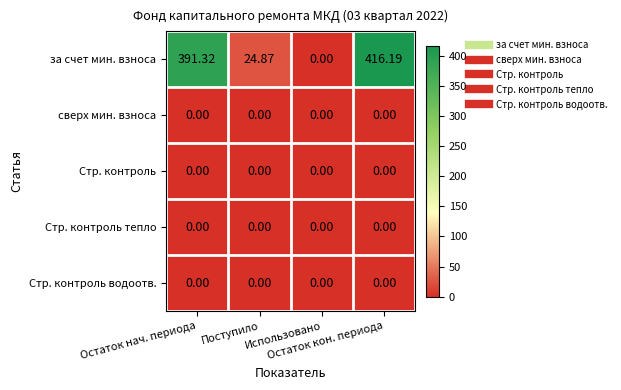

What is the spread (max minus min) of values at Поступило?

24.9